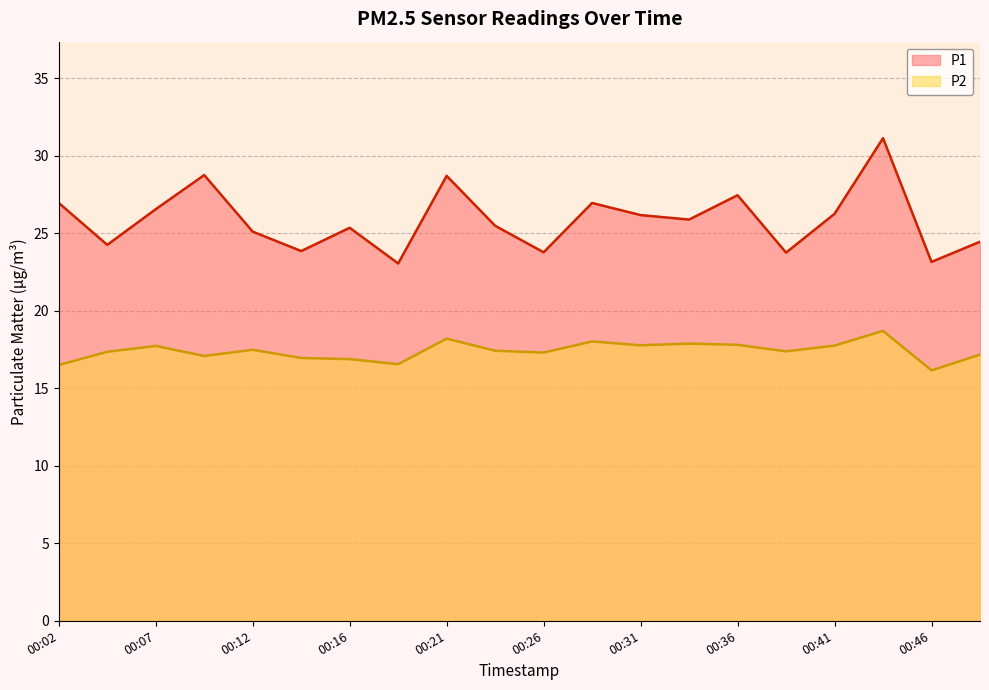

What is the sum of the P1 values at 00:24 and 00:26?

49.2